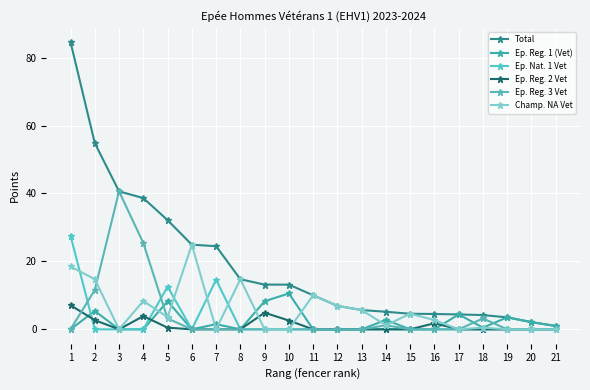

Count the number of categories in the chart.

21